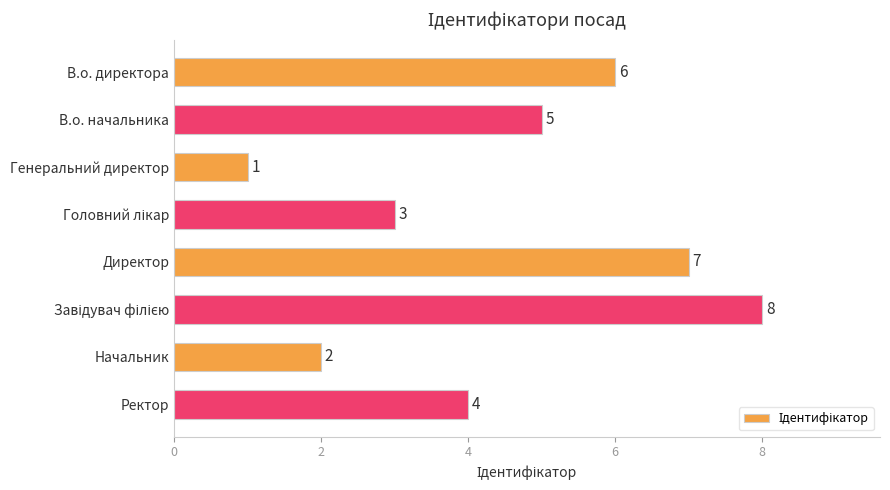

The chart shows a value of 1 at Начальник. True or false?

False